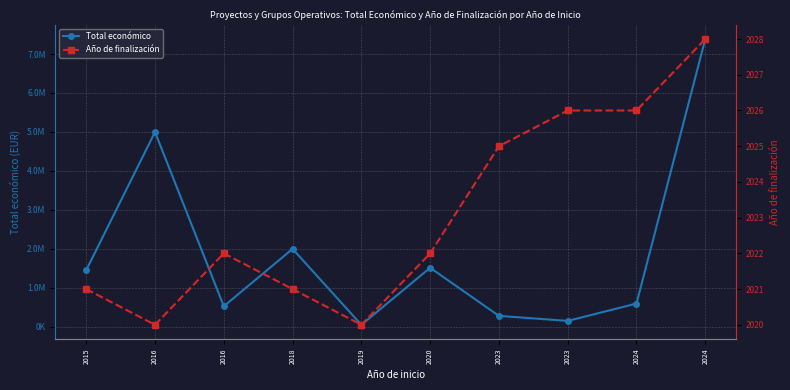

At which category is the sum across all series the highest?

2024